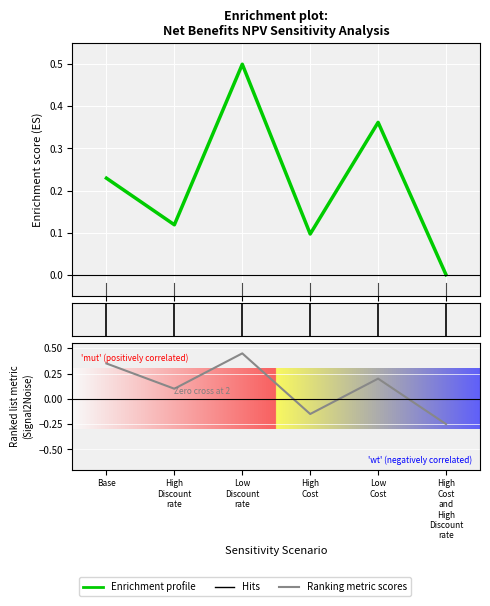

Between which two adjacent categories do Ranking metric scores and Enrichment profile first intersect?

Base and High
Discount
rate